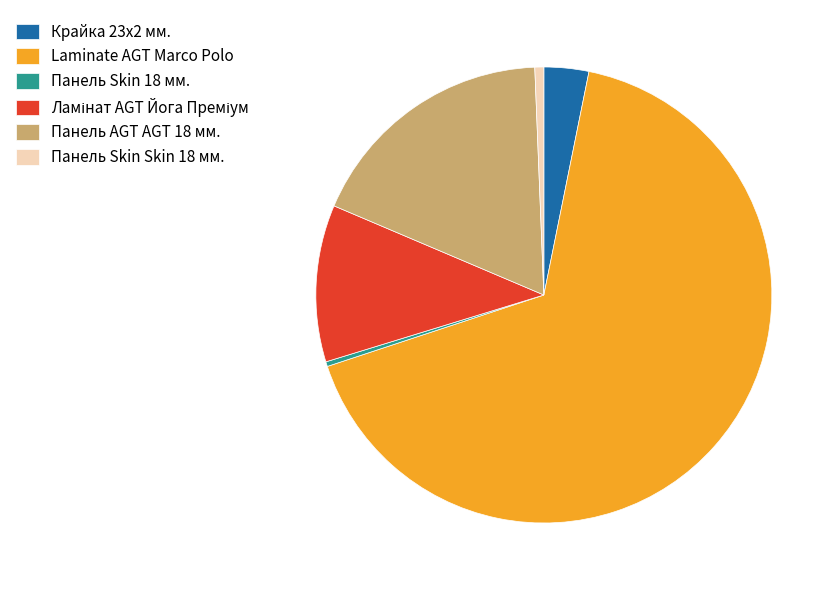

Does Панель Skin 18 мм. account for over 50% of the chart?

No